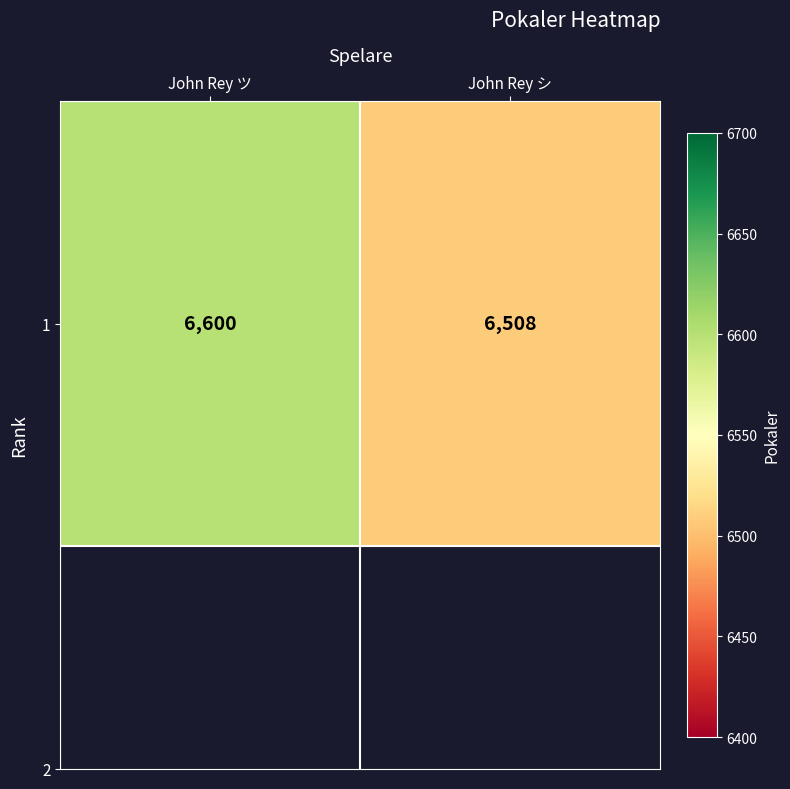

What is the ratio of the value at John Rey ツ to the value at John Rey シ?

1.0